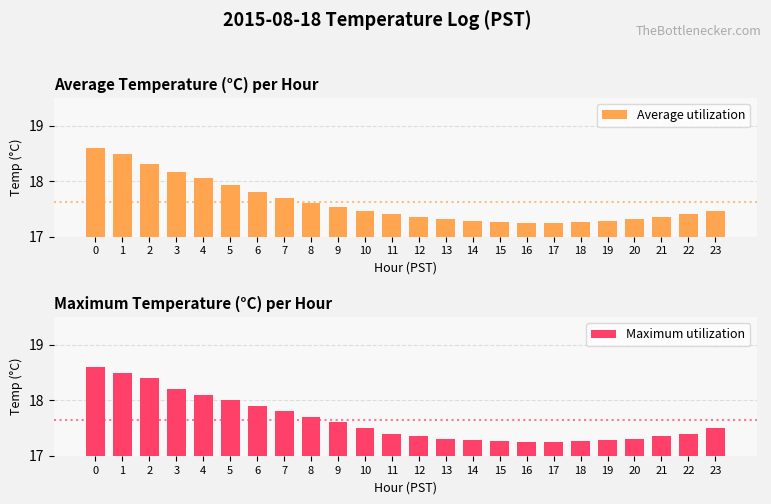

Reading left to right, extract all data points from this chart.

Average utilization: 0=18.6	1=18.5	2=18.3	3=18.2	4=18.1	5=17.9	6=17.8	7=17.7	8=17.6	9=17.5	10=17.5	11=17.4	12=17.4	13=17.3	14=17.3	15=17.3	16=17.2	17=17.2	18=17.3	19=17.3	20=17.3	21=17.4	22=17.4	23=17.5
Maximum utilization: 0=18.6	1=18.5	2=18.4	3=18.2	4=18.1	5=18.0	6=17.9	7=17.8	8=17.7	9=17.6	10=17.5	11=17.4	12=17.4	13=17.3	14=17.3	15=17.3	16=17.2	17=17.2	18=17.3	19=17.3	20=17.3	21=17.4	22=17.4	23=17.5